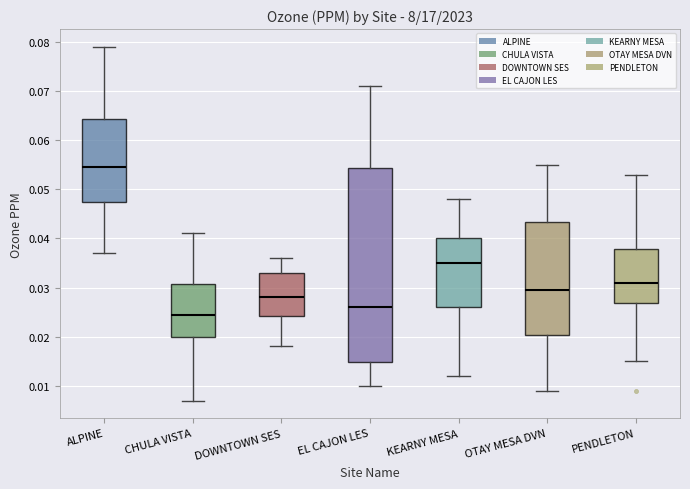

Reading left to right, transcribe this box plot: for each box, give where its median line is, the range the box spans, and where its two whiskers end, as read against the y-axis. The values are not printed on the chart, so give them approximately, as read against the axis.

ALPINE: median 0.055, box 0.048 to 0.064, whiskers 0.037 to 0.079
CHULA VISTA: median 0.025, box 0.020 to 0.031, whiskers 0.007 to 0.041
DOWNTOWN SES: median 0.028, box 0.024 to 0.033, whiskers 0.018 to 0.036
EL CAJON LES: median 0.026, box 0.015 to 0.054, whiskers 0.010 to 0.071
KEARNY MESA: median 0.035, box 0.026 to 0.040, whiskers 0.012 to 0.048
OTAY MESA DVN: median 0.030, box 0.020 to 0.043, whiskers 0.009 to 0.055
PENDLETON: median 0.031, box 0.027 to 0.038, whiskers 0.015 to 0.053